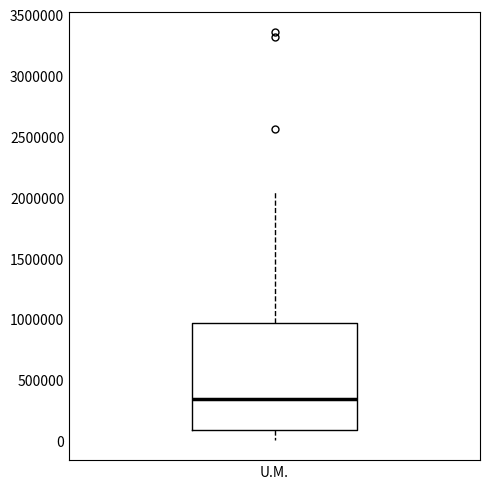

Where is the lower edge of the box for U.M. on the y-axis? The values are not printed on the chart, so give them approximately, as read against the axis.

100000